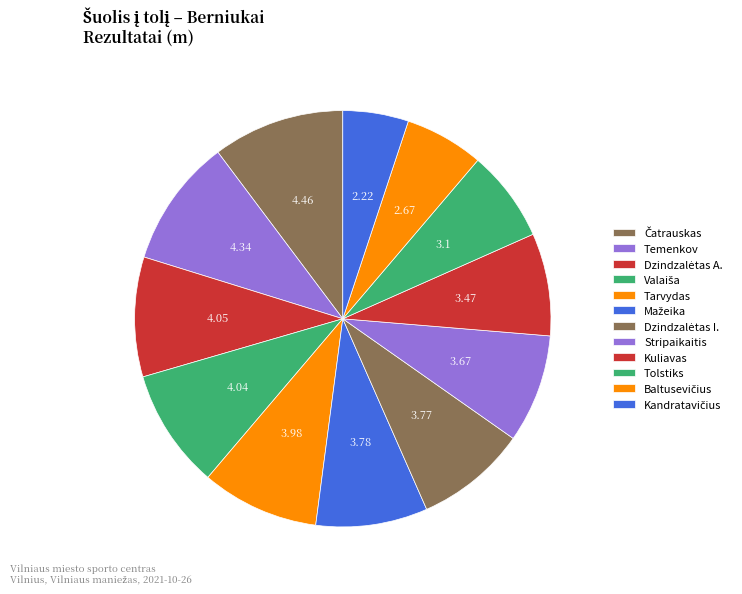

To the nearest percent, what portion does Stripaikaitis represent?

8%